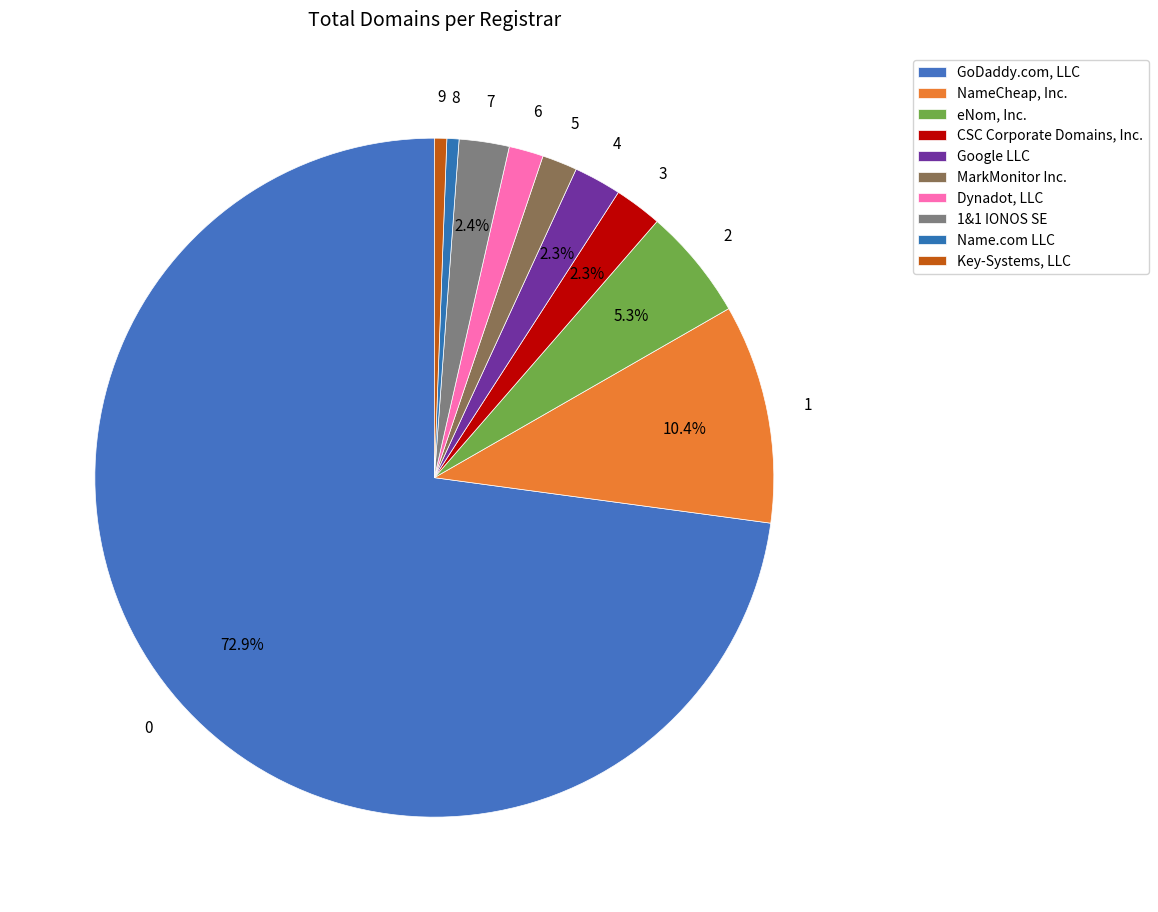

True or false: NameCheap, Inc. accounts for 10% of the total.

True